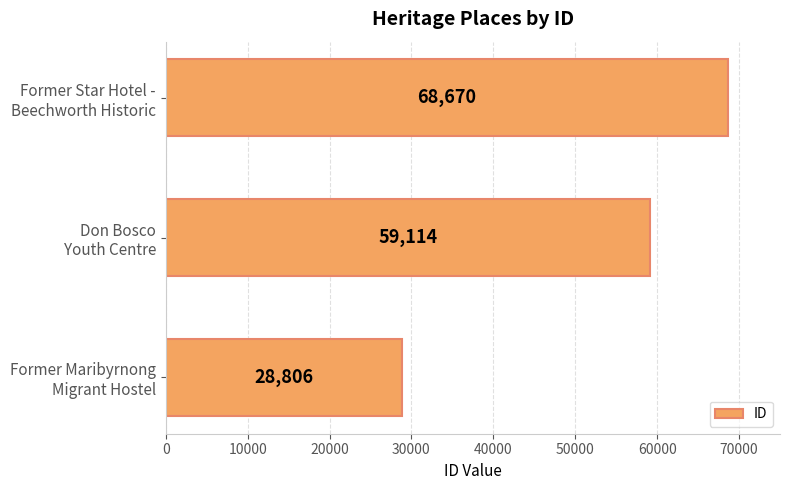

What is the maximum value shown in the chart?

68670